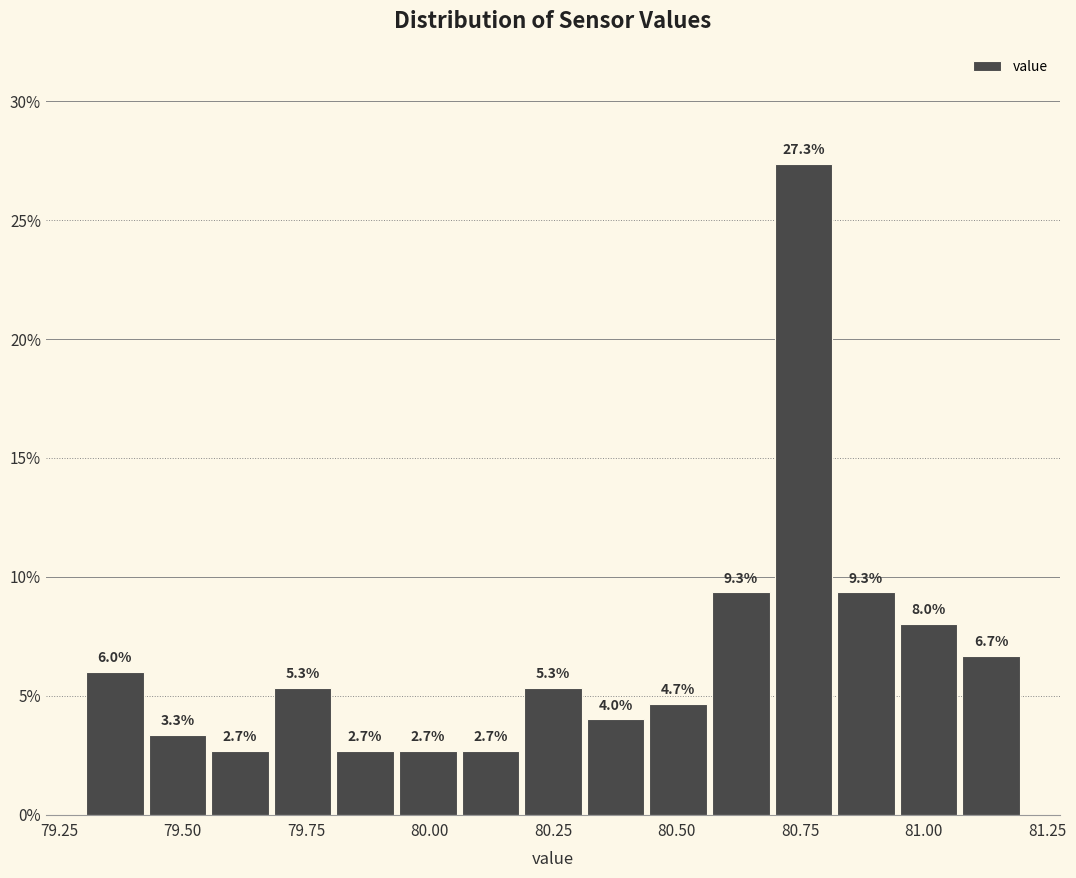

Read against the x-axis, roughly where is the centre of the tallest bar?

80.75